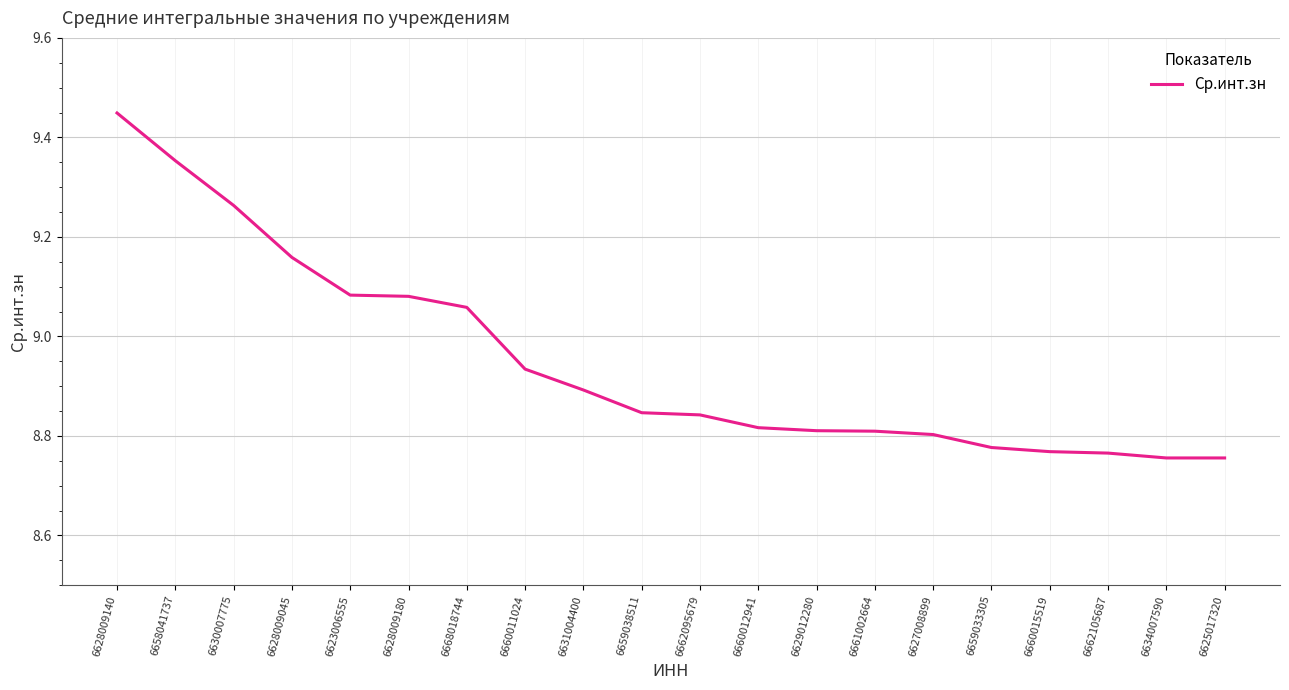

Which label corresponds to the largest value in the chart?

6628009140